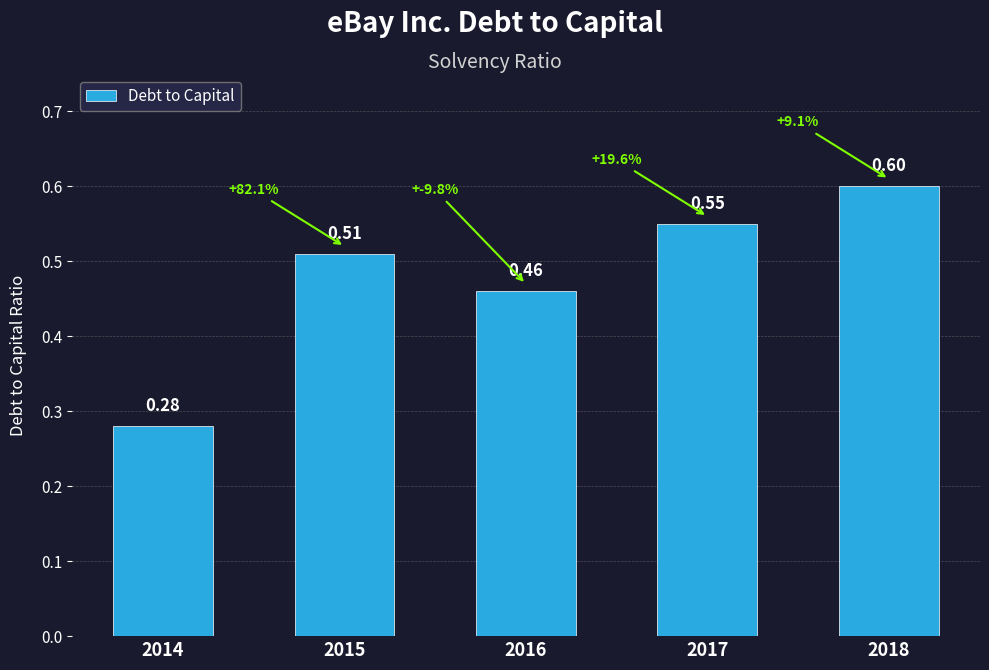

Count the values in the range 0 to 1.

5